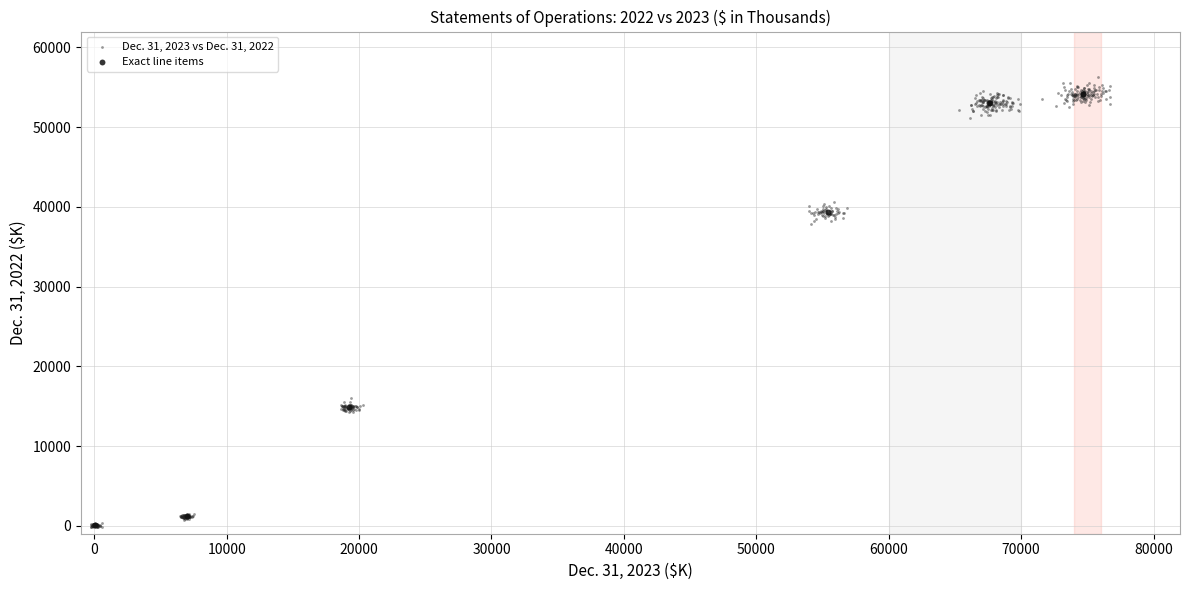

Which series has the widest spread of Y values?

Dec. 31, 2023 vs Dec. 31, 2022